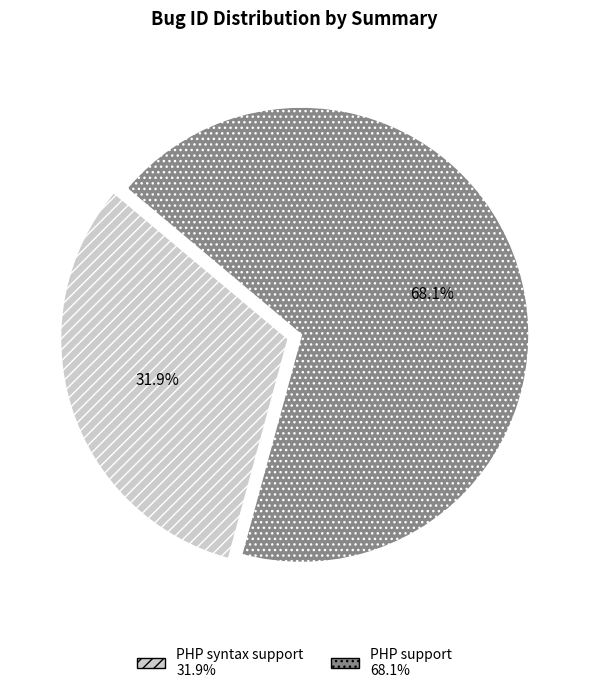

What percentage is the PHP syntax support slice, to the nearest percent?

32%